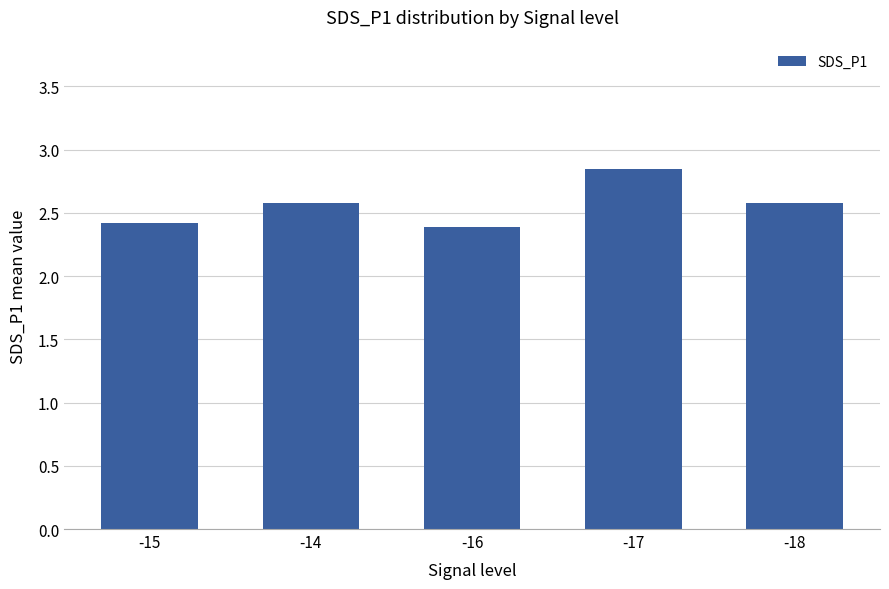

Does the chart contain stacked bars?

No